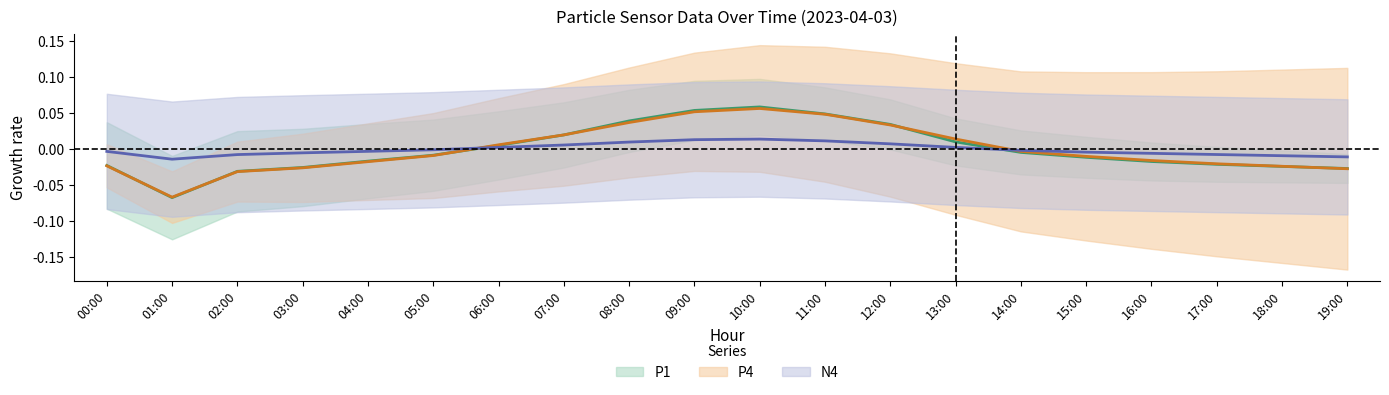

Reading left to right, extract all data points from this chart.

P1: 00:00=-0.0	01:00=-0.1	02:00=-0.0	03:00=-0.0	04:00=-0.0	05:00=-0.0	06:00=0.0	07:00=0.0	08:00=0.0	09:00=0.1	10:00=0.1	11:00=0.0	12:00=0.0	13:00=0.0	14:00=-0.0	15:00=-0.0	16:00=-0.0	17:00=-0.0	18:00=-0.0	19:00=-0.0
P4: 00:00=-0.0	01:00=-0.1	02:00=-0.0	03:00=-0.0	04:00=-0.0	05:00=-0.0	06:00=0.0	07:00=0.0	08:00=0.0	09:00=0.1	10:00=0.1	11:00=0.0	12:00=0.0	13:00=0.0	14:00=-0.0	15:00=-0.0	16:00=-0.0	17:00=-0.0	18:00=-0.0	19:00=-0.0
N10: 00:00=-0.0	01:00=-0.0	02:00=-0.0	03:00=-0.0	04:00=-0.0	05:00=-0.0	06:00=0.0	07:00=0.0	08:00=0.0	09:00=0.0	10:00=0.0	11:00=0.0	12:00=0.0	13:00=0.0	14:00=-0.0	15:00=-0.0	16:00=-0.0	17:00=-0.0	18:00=-0.0	19:00=-0.0